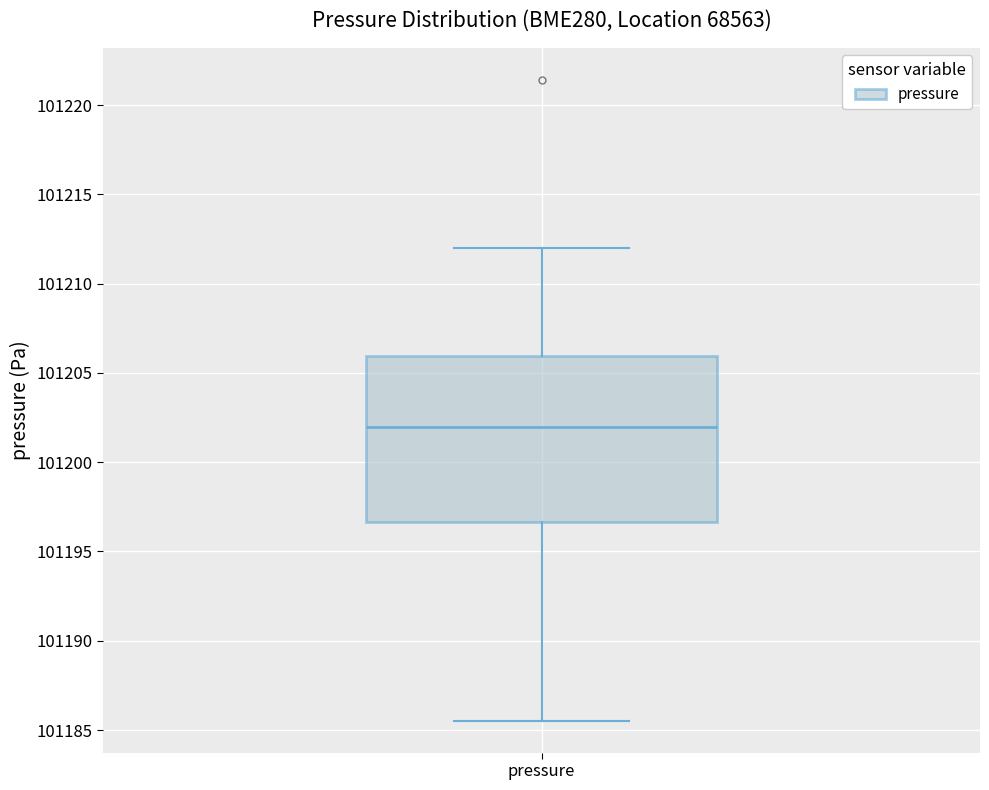

Where does the lower whisker of the box for pressure end on the y-axis? The values are not printed on the chart, so give them approximately, as read against the axis.

101185.5